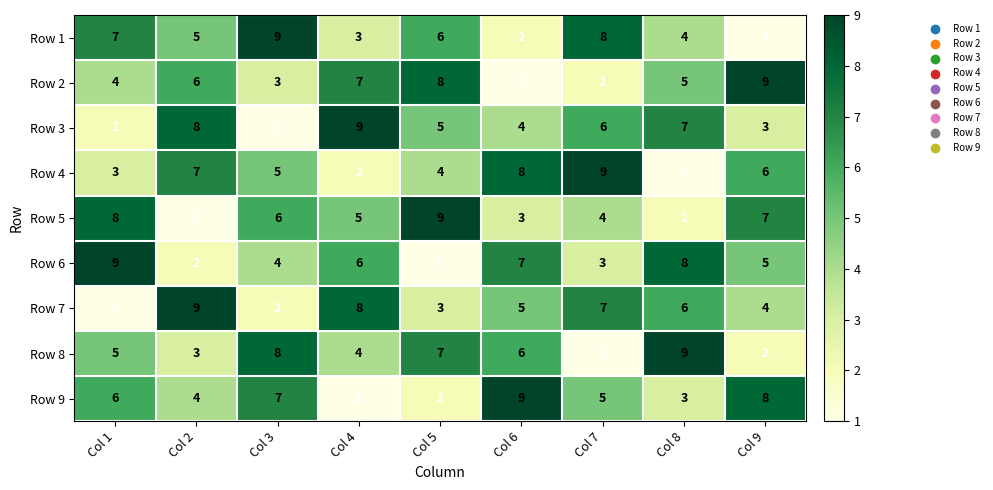

What is the total value across all series at Col 7?

45